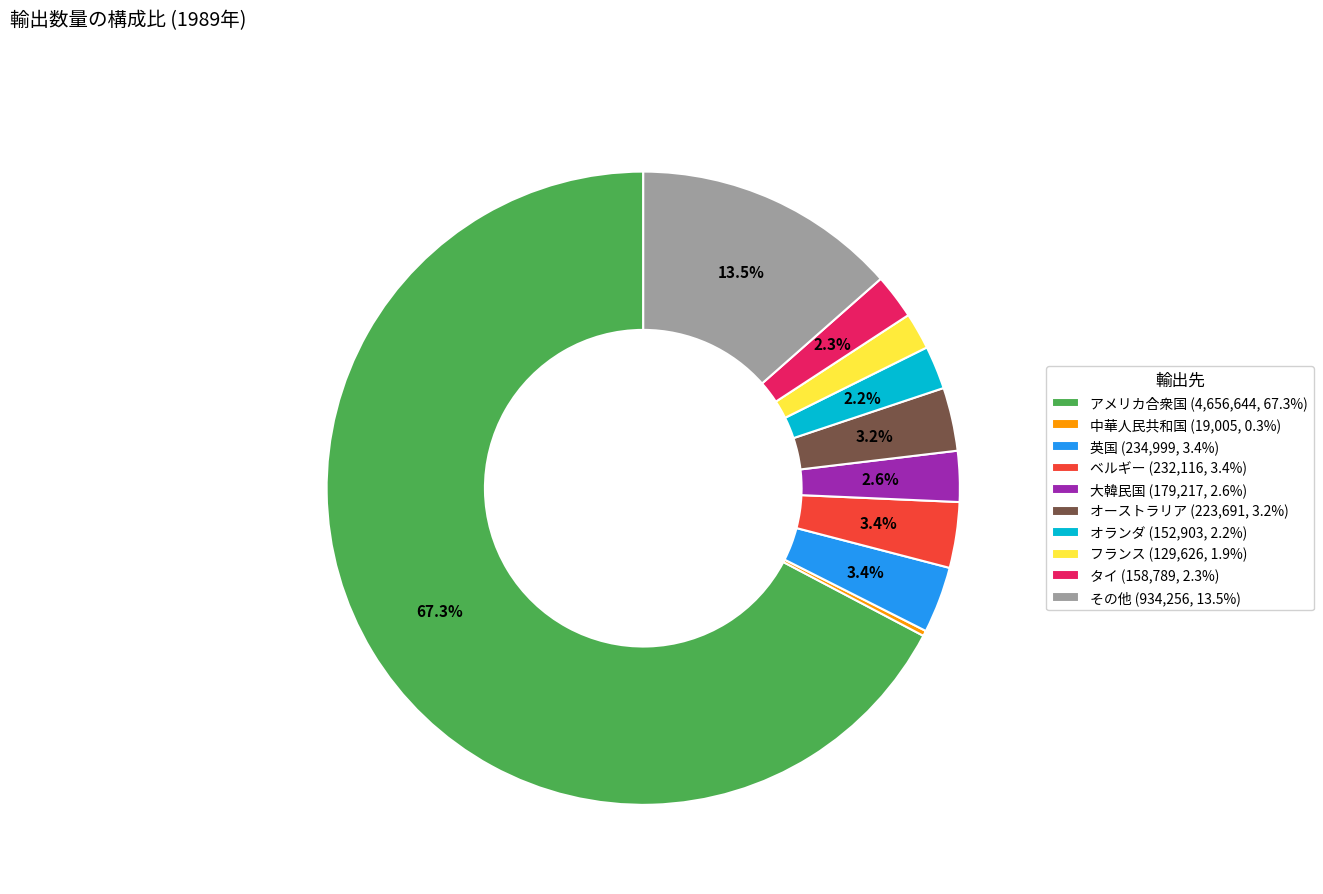

To the nearest percent, what portion does フランス represent?

2%